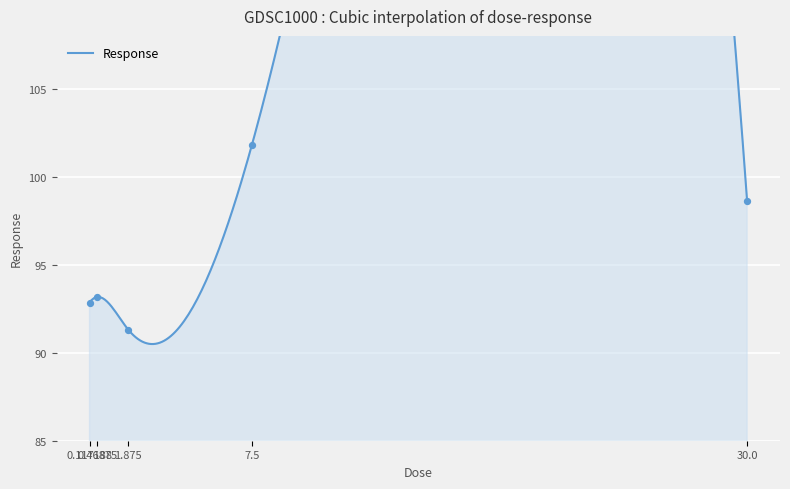

What is the change in value from 0.117188 to 7.5?

+9.0